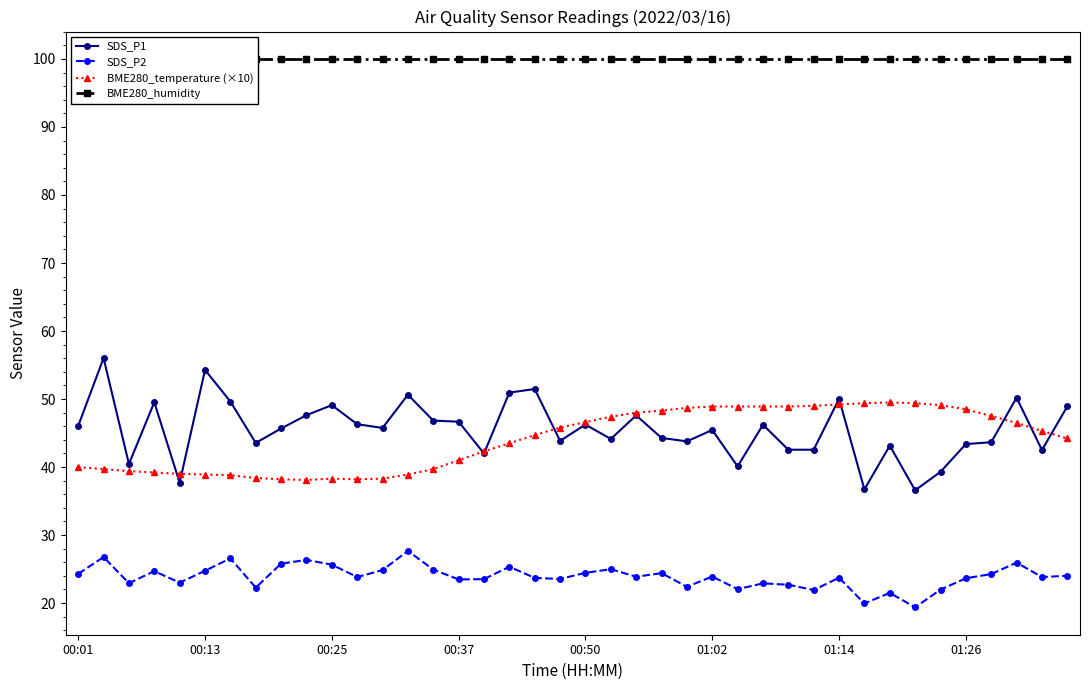

Does the chart display data point markers on the line(s)?

Yes